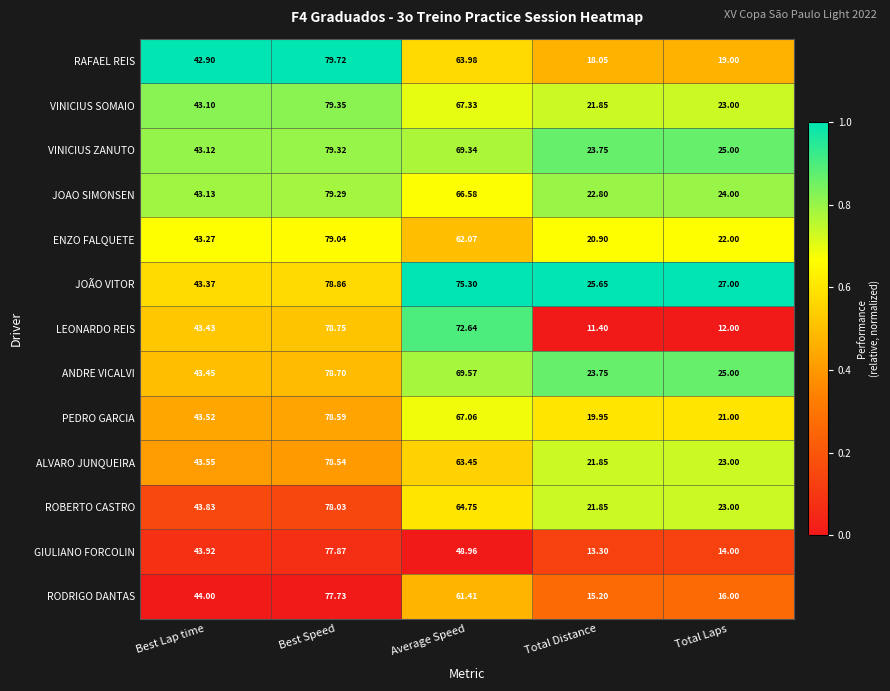

At which label does GIULIANO FORCOLIN reach its peak?

Best Speed